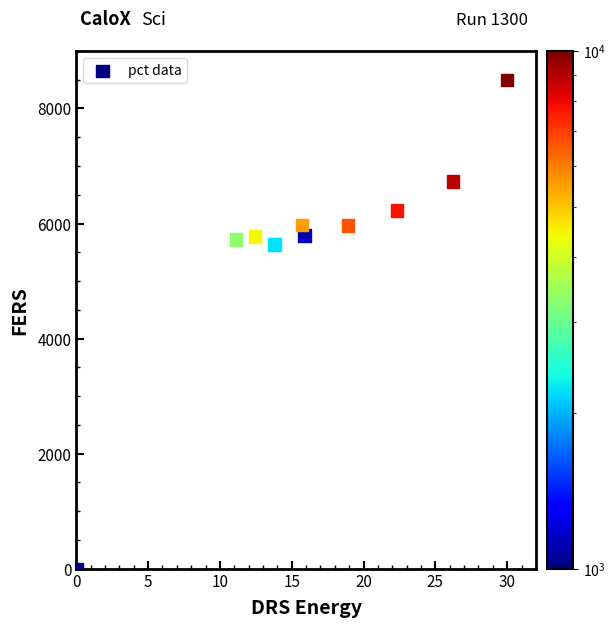

What is the range of X values (max minus min)?

30.0